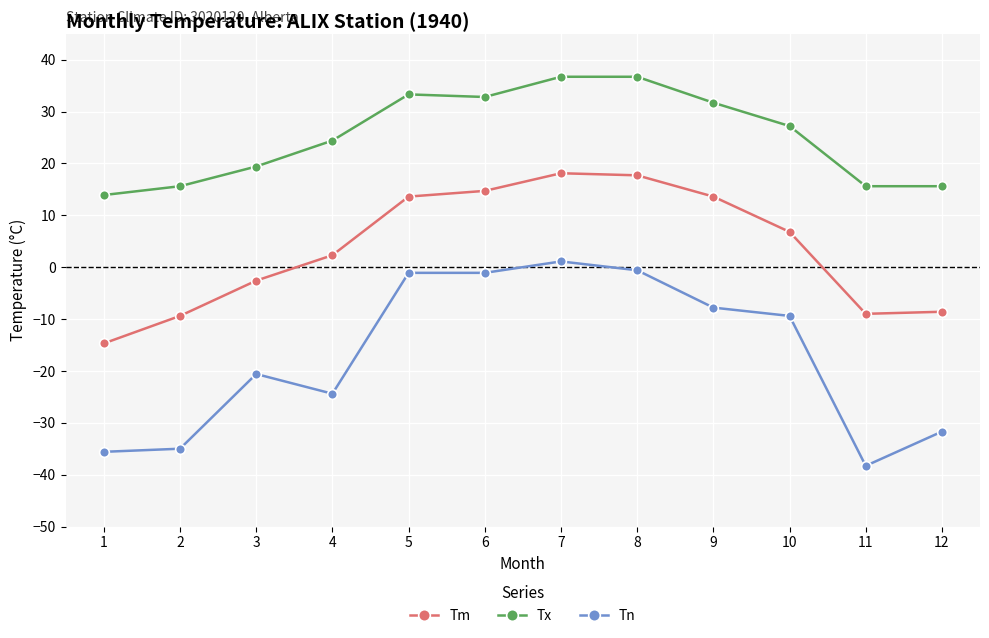

What is the difference between the maximum and second lowest values in the Tn series?

36.7